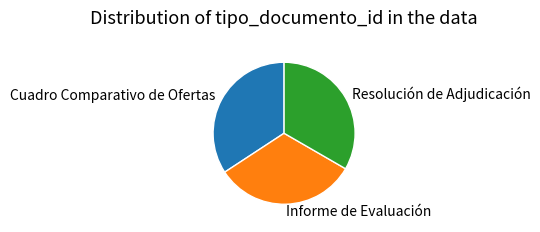

Is there any slice that represents more than half of the pie?

No